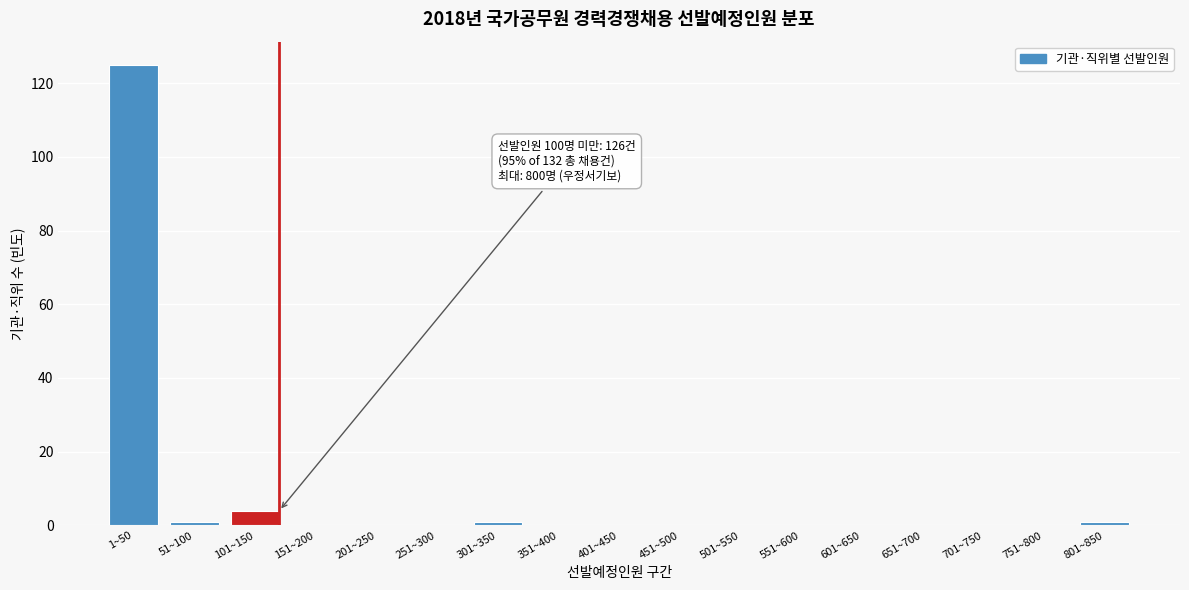

Reading left to right, extract all data points from this chart.

1~50=125	51~100=1	101~150=4	151~200=0	201~250=0	251~300=0	301~350=1	351~400=0	401~450=0	451~500=0	501~550=0	551~600=0	601~650=0	651~700=0	701~750=0	751~800=0	801~850=1